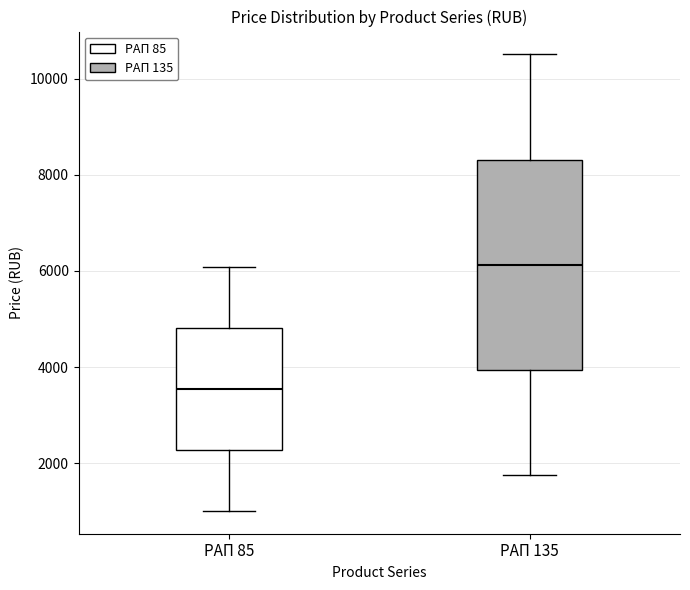

Reading left to right, read every box against the y-axis: the position of its median line, the range the box covers, and the ends of its whiskers. The values are not printed on the chart, so give them approximately, as read against the axis.

РАП 85: median 3600, box 2200 to 4800, whiskers 1000 to 6000
РАП 135: median 6200, box 4000 to 8400, whiskers 1800 to 10600